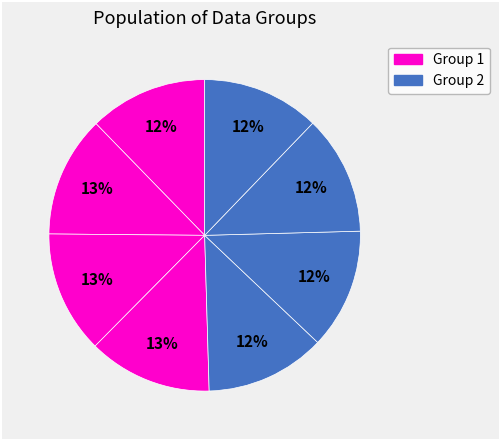

How many slices are in this pie chart?

8